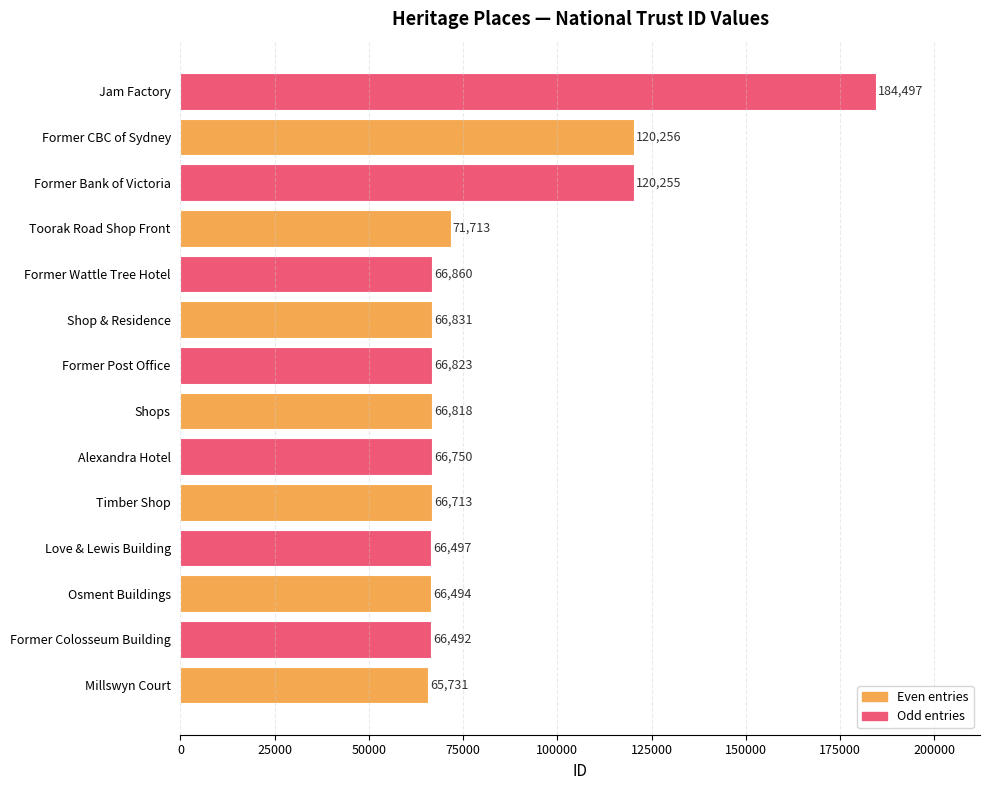

List the labels in order of value, smallest first.

Millswyn Court, Former Colosseum Building, Osment Buildings, Love & Lewis Building, Timber Shop, Alexandra Hotel, Shops, Former Post Office, Shop & Residence, Former Wattle Tree Hotel, Toorak Road Shop Front, Former Bank of Victoria, Former CBC of Sydney, Jam Factory